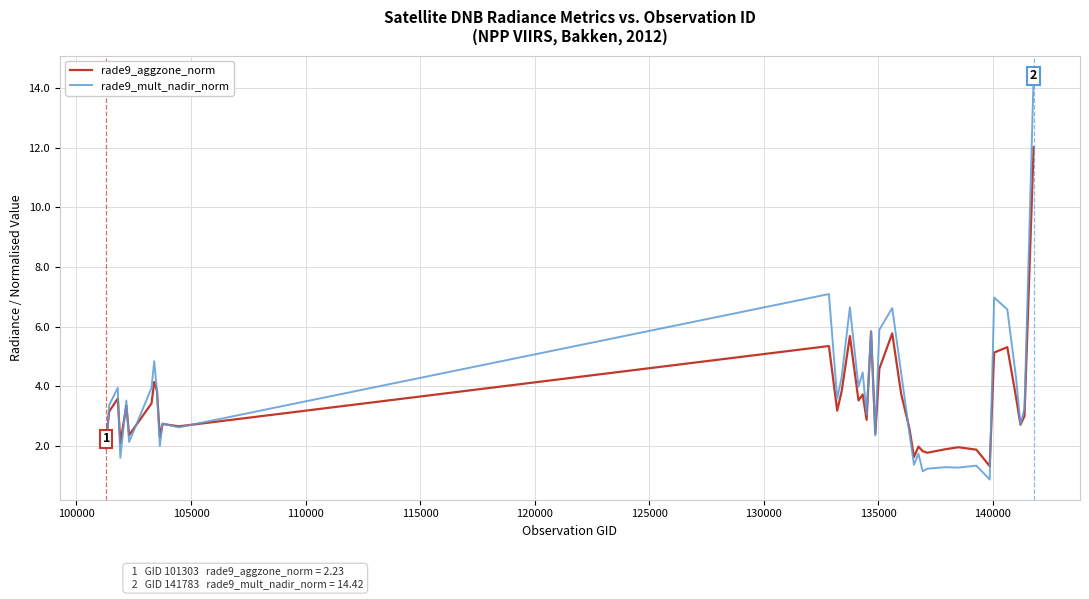

What is the greatest value displayed?

14.4